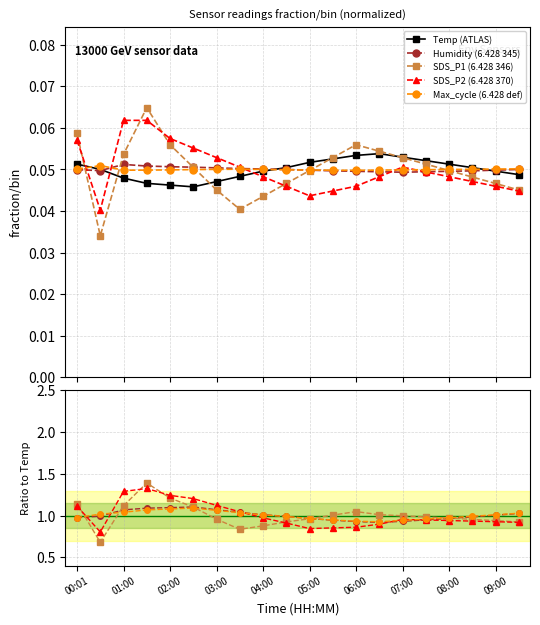

Count the Humidity values in the range 0 to 1.

20